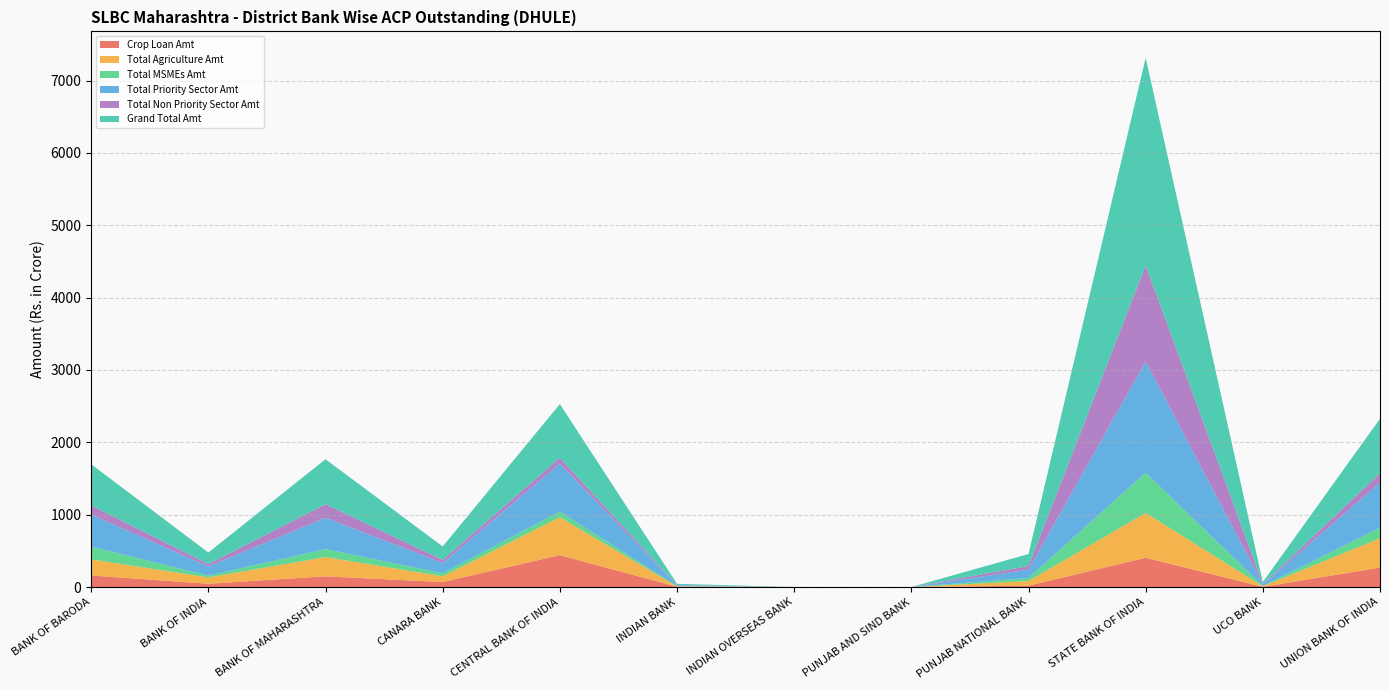

Reading left to right, transcribe all the data shown in this chart.

Crop Loan Amt: BANK OF BARODA=159.0	BANK OF INDIA=45.1	BANK OF MAHARASHTRA=147.5	CANARA BANK=68.2	CENTRAL BANK OF INDIA=440.5	INDIAN BANK=3.4	INDIAN OVERSEAS BANK=0.0	PUNJAB AND SIND BANK=0.0	PUNJAB NATIONAL BANK=18.2	STATE BANK OF INDIA=404.7	UCO BANK=3.0	UNION BANK OF INDIA=268.1
Total Agriculture Amt: BANK OF BARODA=222.9	BANK OF INDIA=87.7	BANK OF MAHARASHTRA=266.5	CANARA BANK=80.4	CENTRAL BANK OF INDIA=523.6	INDIAN BANK=5.5	INDIAN OVERSEAS BANK=0.0	PUNJAB AND SIND BANK=0.0	PUNJAB NATIONAL BANK=64.4	STATE BANK OF INDIA=619.7	UCO BANK=7.7	UNION BANK OF INDIA=406.8
Total MSMEs Amt: BANK OF BARODA=176.5	BANK OF INDIA=24.7	BANK OF MAHARASHTRA=110.1	CANARA BANK=40.9	CENTRAL BANK OF INDIA=79.2	INDIAN BANK=2.5	INDIAN OVERSEAS BANK=0.0	PUNJAB AND SIND BANK=0.0	PUNJAB NATIONAL BANK=42.0	STATE BANK OF INDIA=555.8	UCO BANK=3.6	UNION BANK OF INDIA=144.2
Total Priority Sector Amt: BANK OF BARODA=442.7	BANK OF INDIA=126.3	BANK OF MAHARASHTRA=434.1	CANARA BANK=142.2	CENTRAL BANK OF INDIA=663.7	INDIAN BANK=10.1	INDIAN OVERSEAS BANK=0.0	PUNJAB AND SIND BANK=0.0	PUNJAB NATIONAL BANK=114.7	STATE BANK OF INDIA=1539.1	UCO BANK=19.8	UNION BANK OF INDIA=624.5
Total Non Priority Sector Amt: BANK OF BARODA=126.5	BANK OF INDIA=33.2	BANK OF MAHARASHTRA=186.9	CANARA BANK=43.2	CENTRAL BANK OF INDIA=78.7	INDIAN BANK=6.4	INDIAN OVERSEAS BANK=0.0	PUNJAB AND SIND BANK=0.0	PUNJAB NATIONAL BANK=51.1	STATE BANK OF INDIA=1327.4	UCO BANK=7.4	UNION BANK OF INDIA=128.9
Grand Total Amt: BANK OF BARODA=569.2	BANK OF INDIA=159.5	BANK OF MAHARASHTRA=621.0	CANARA BANK=185.4	CENTRAL BANK OF INDIA=742.4	INDIAN BANK=16.5	INDIAN OVERSEAS BANK=0.0	PUNJAB AND SIND BANK=0.0	PUNJAB NATIONAL BANK=165.8	STATE BANK OF INDIA=2866.5	UCO BANK=27.2	UNION BANK OF INDIA=753.3